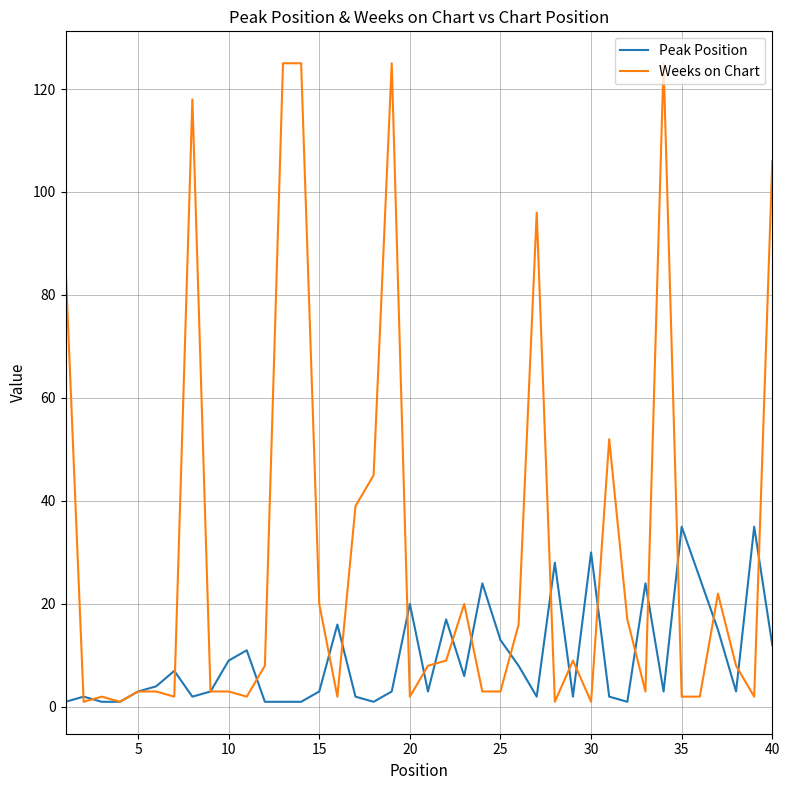

Which series has the largest total across all categories?

Weeks on Chart